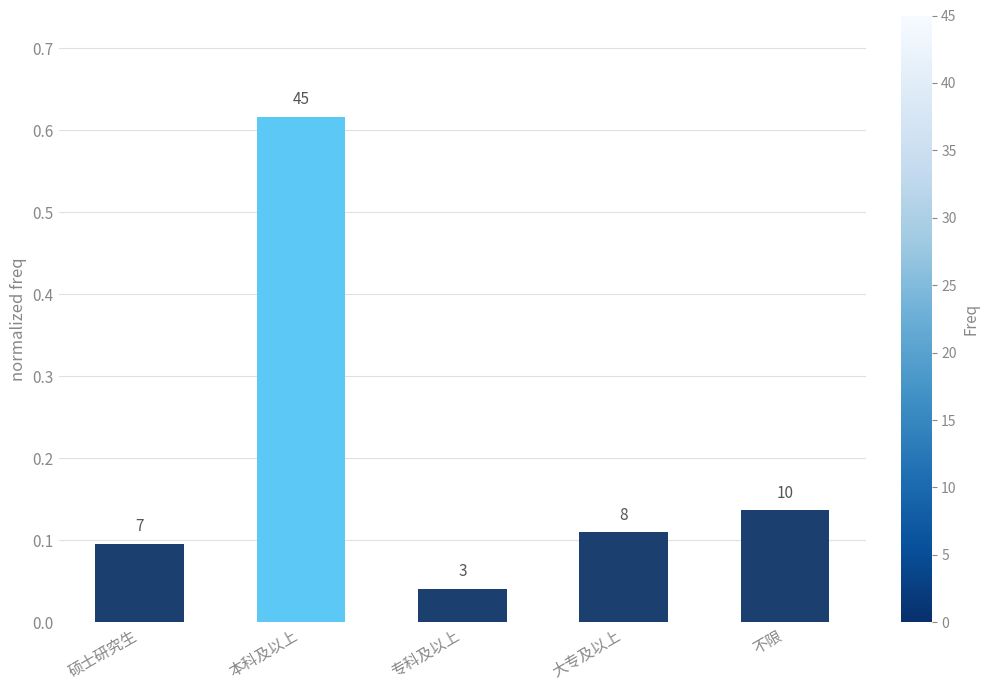

Reading left to right, extract all data points from this chart.

0.1	0.6	0.0	0.1	0.1